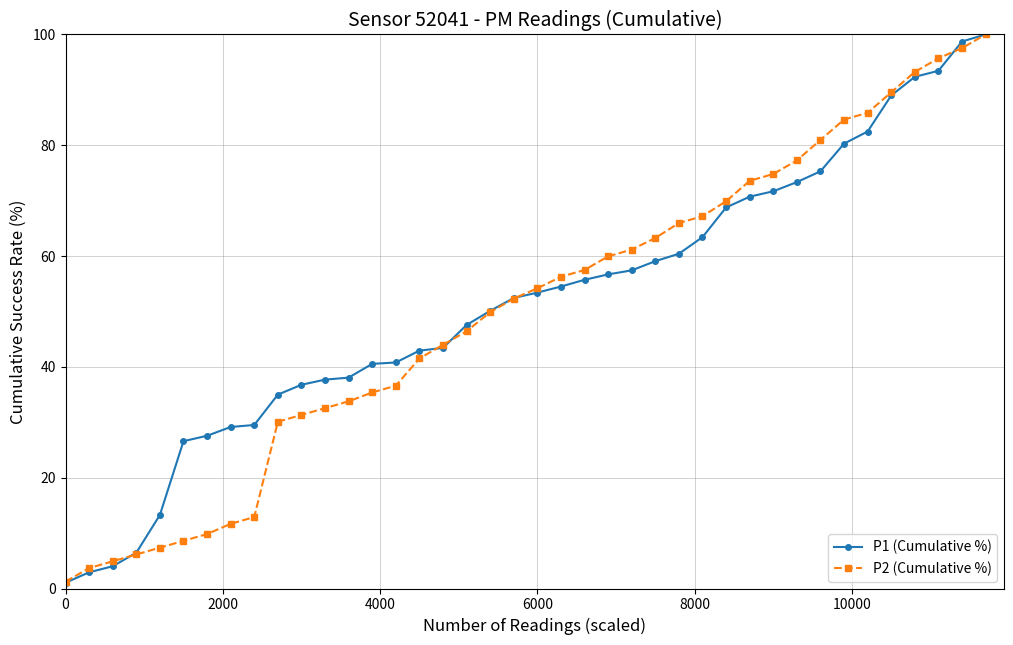

What is the value of the P1 (Cumulative %) point at the 27th from the left?

60.4